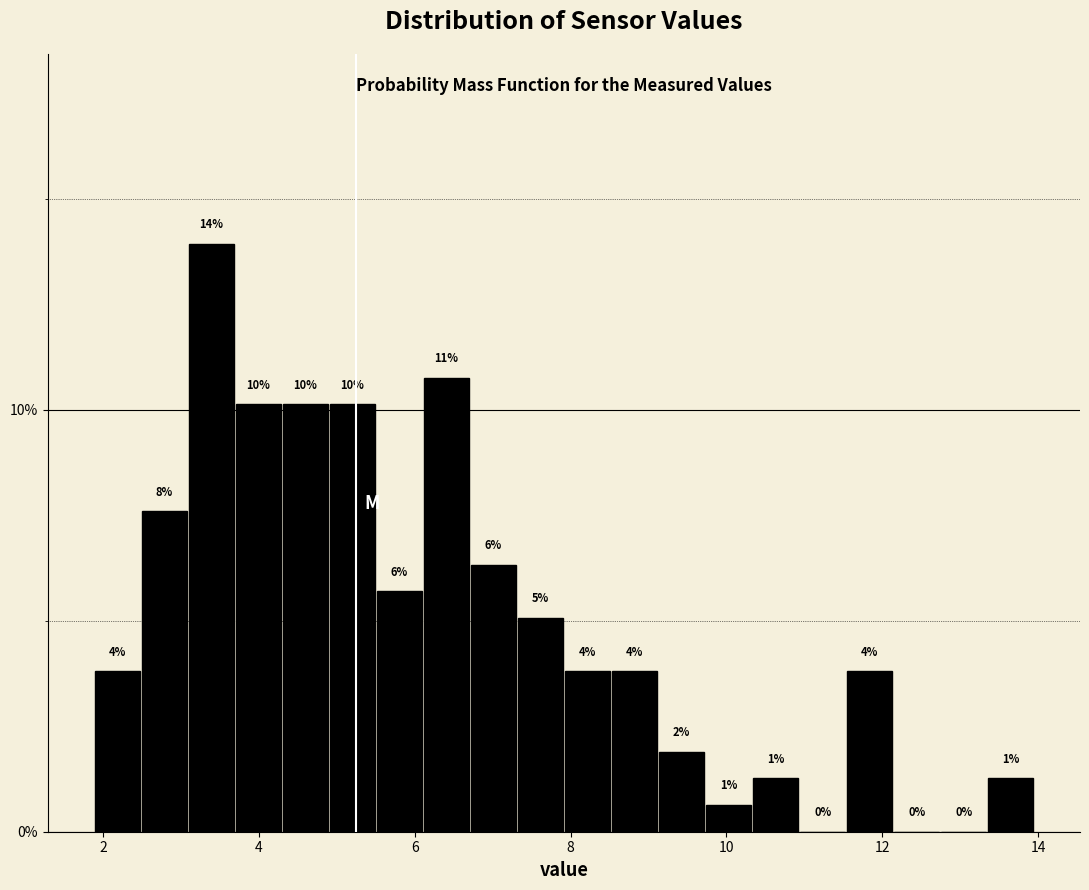

Around what value on the x-axis is the tallest bar? Give the approximate position of its centre, as read against the axis.

3.4